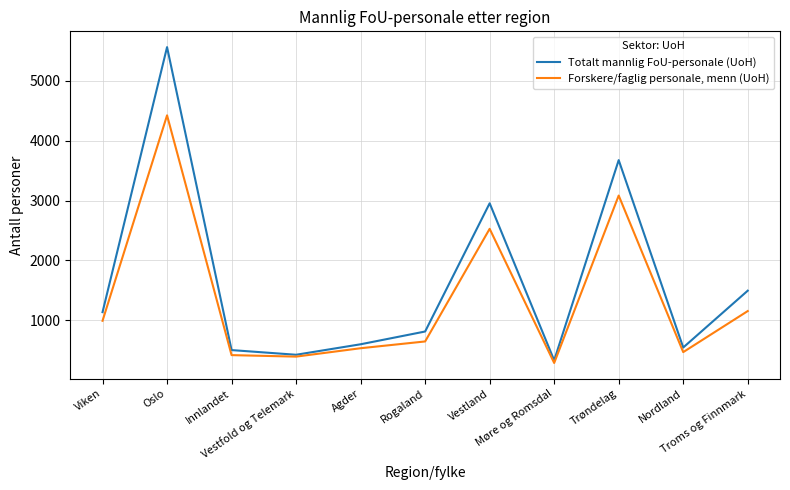

What is the greatest value displayed?

5559